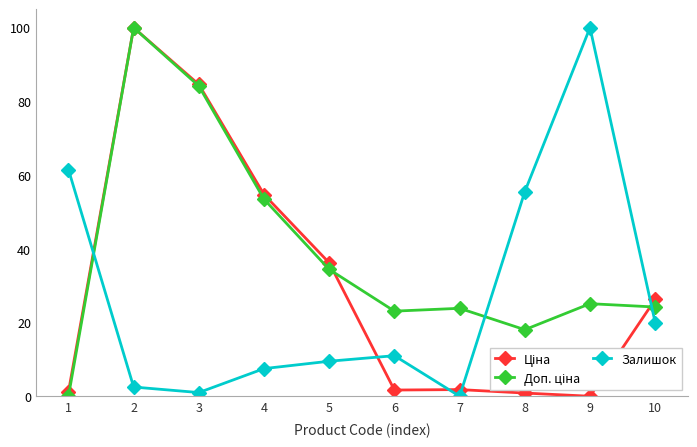

True or false: Залишок has a value of 100.0 at 9.

True